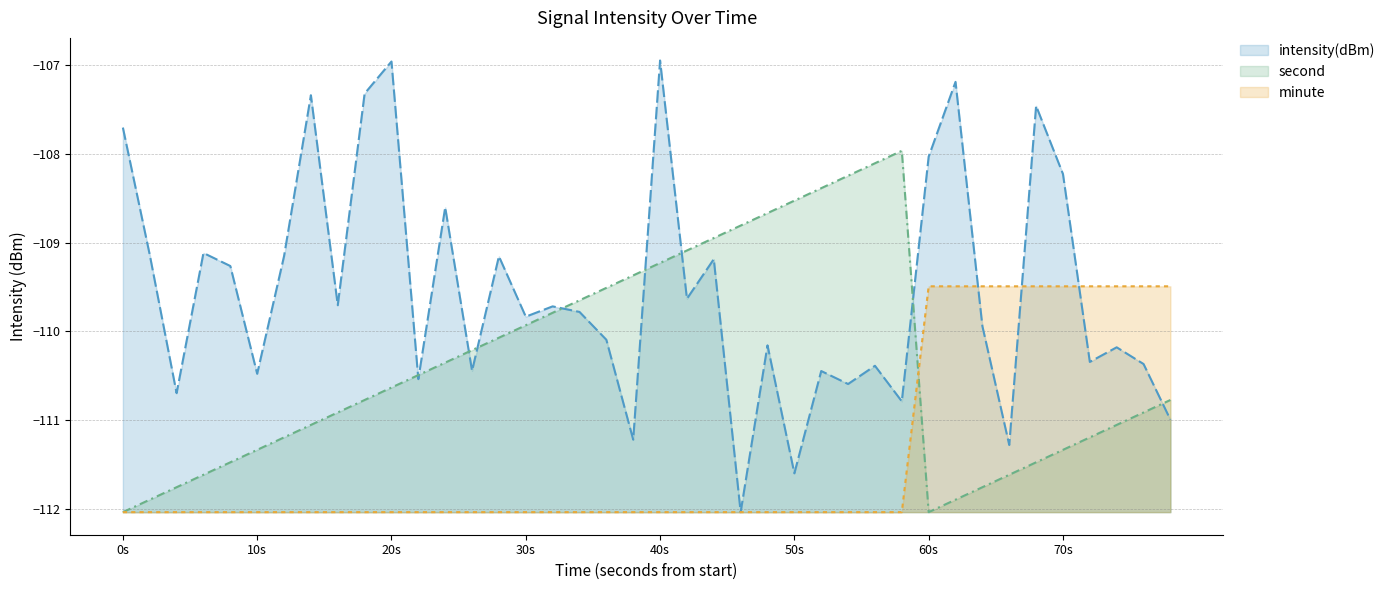

List the series in order of their overall mean, lowest first.

minute, second, intensity(dBm)